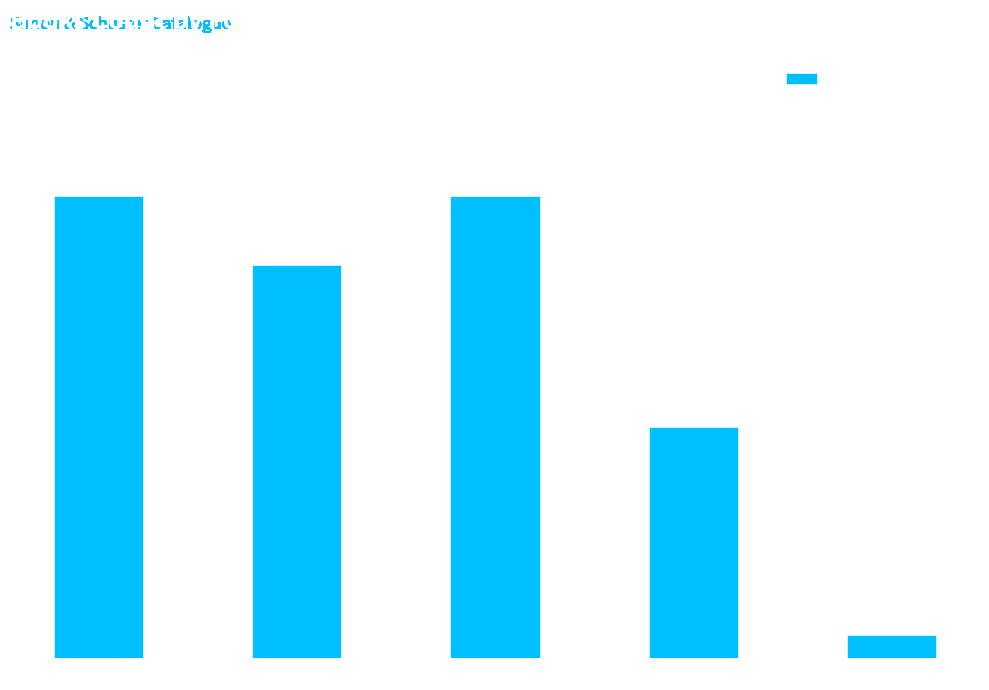

How many bars are there in total?

5